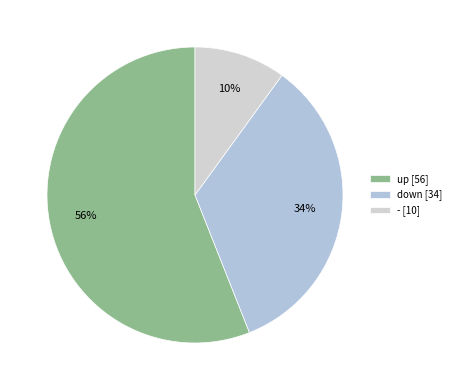

Is the sum of down and up greater than half?

Yes